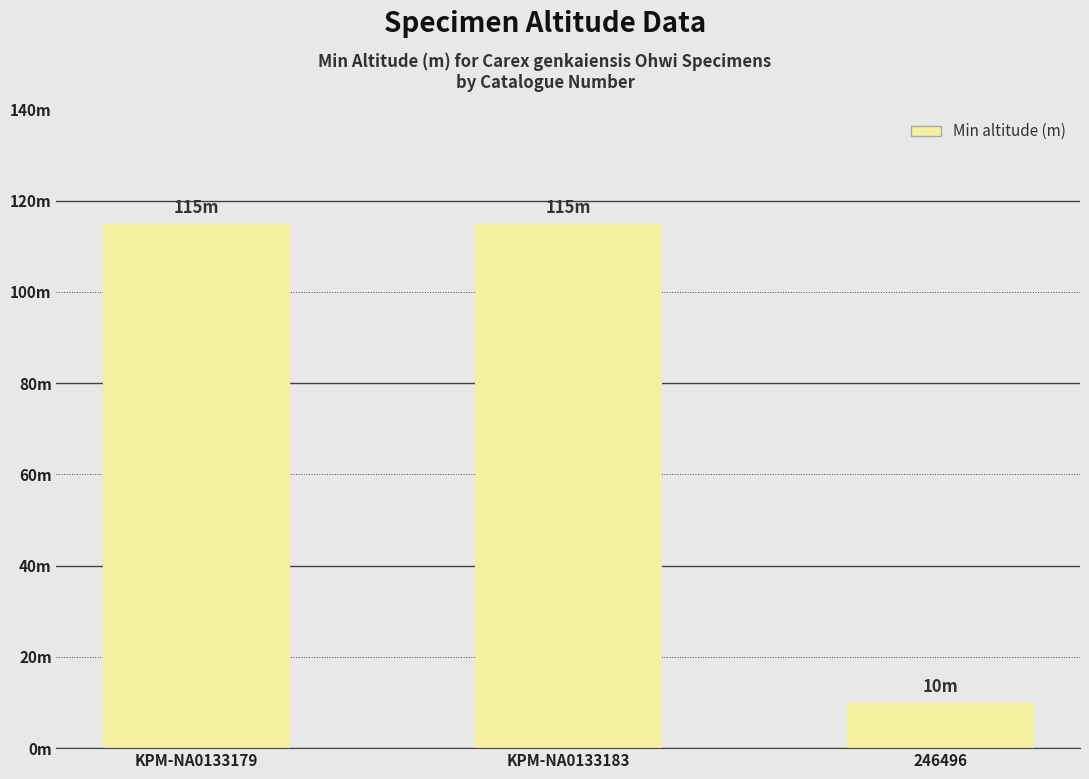

What is the change in value from KPM-NA0133183 to 246496?

-105